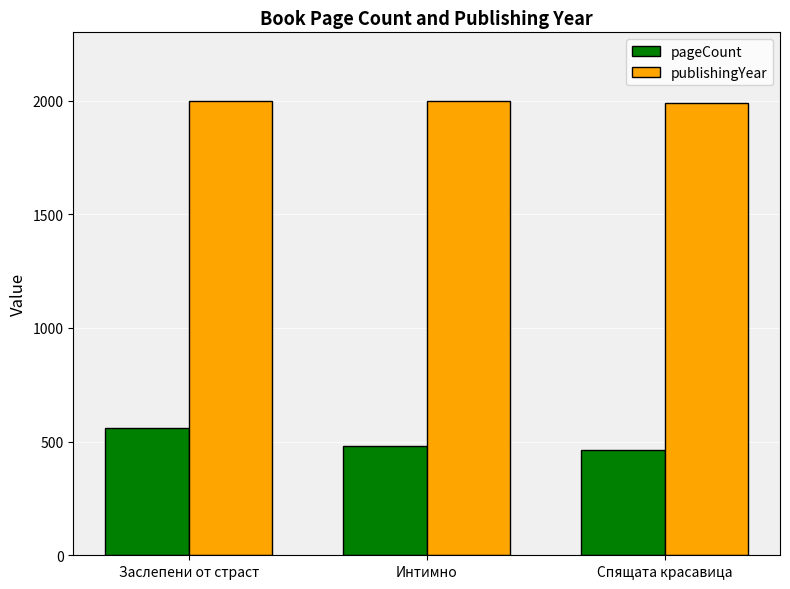

What is the greatest value displayed?

2000